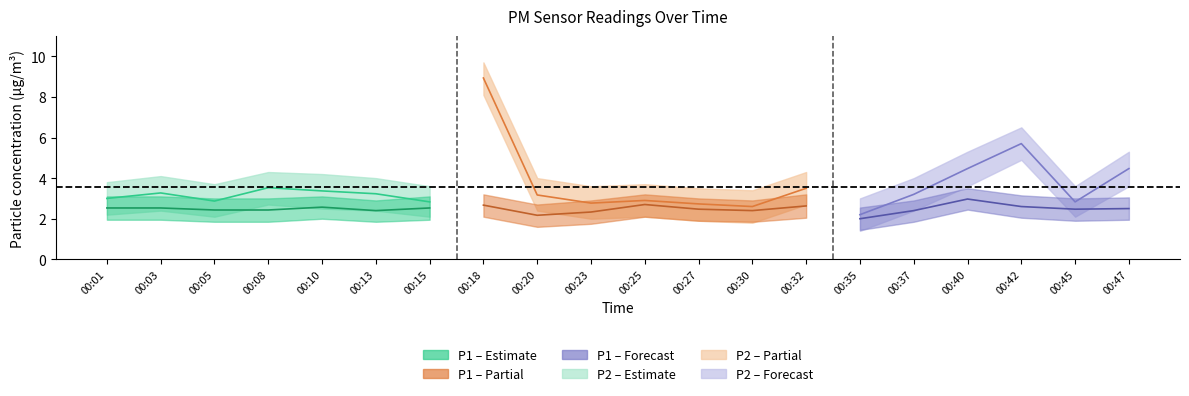

Which has a higher value, 00:01 or 00:30?

00:01